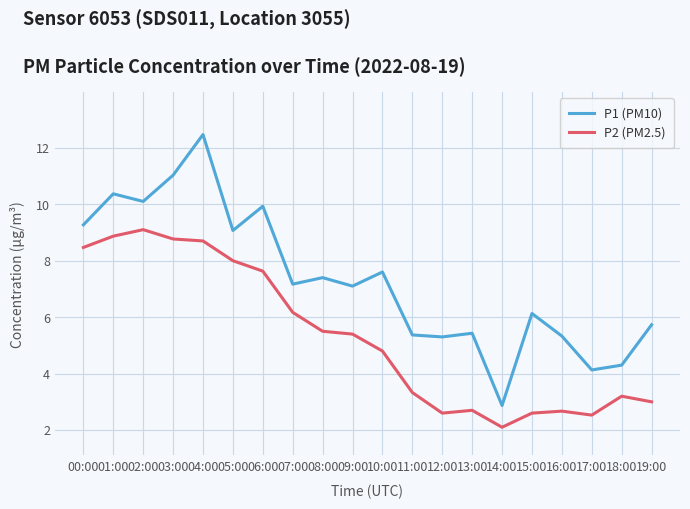

True or false: P2 (PM2.5) and P1 (PM10) intersect in this chart.

False